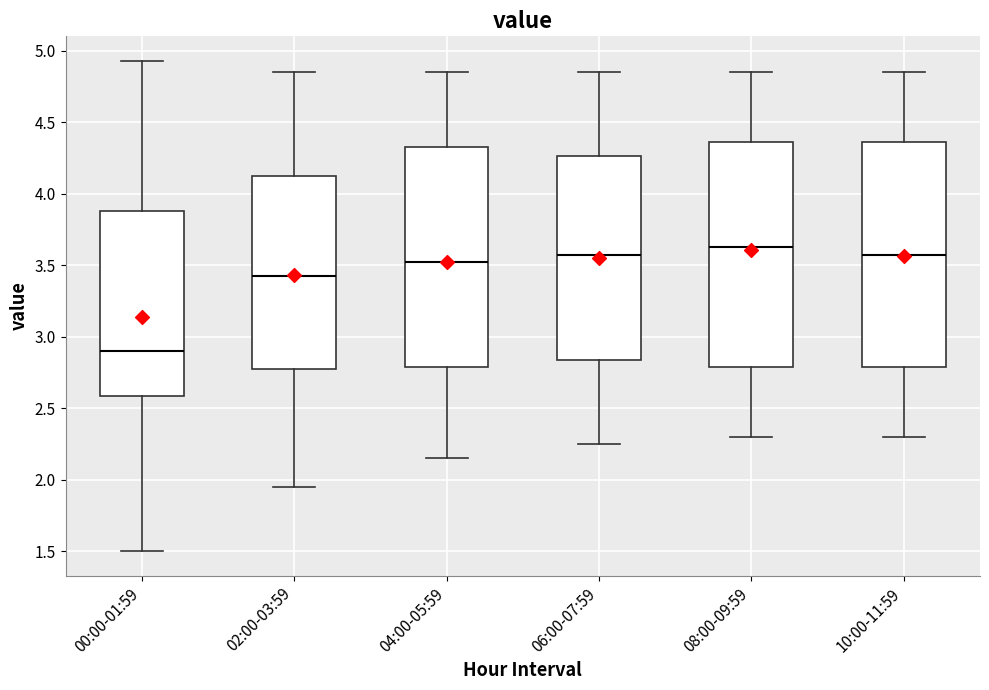

Which box's median line is the lowest?

00:00-01:59